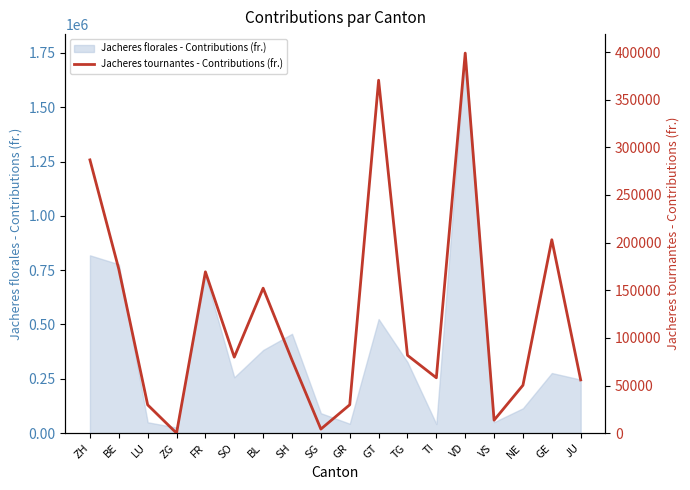

At which label is Jacheres florales - Contributions (fr.) closest to 887355?

ZH